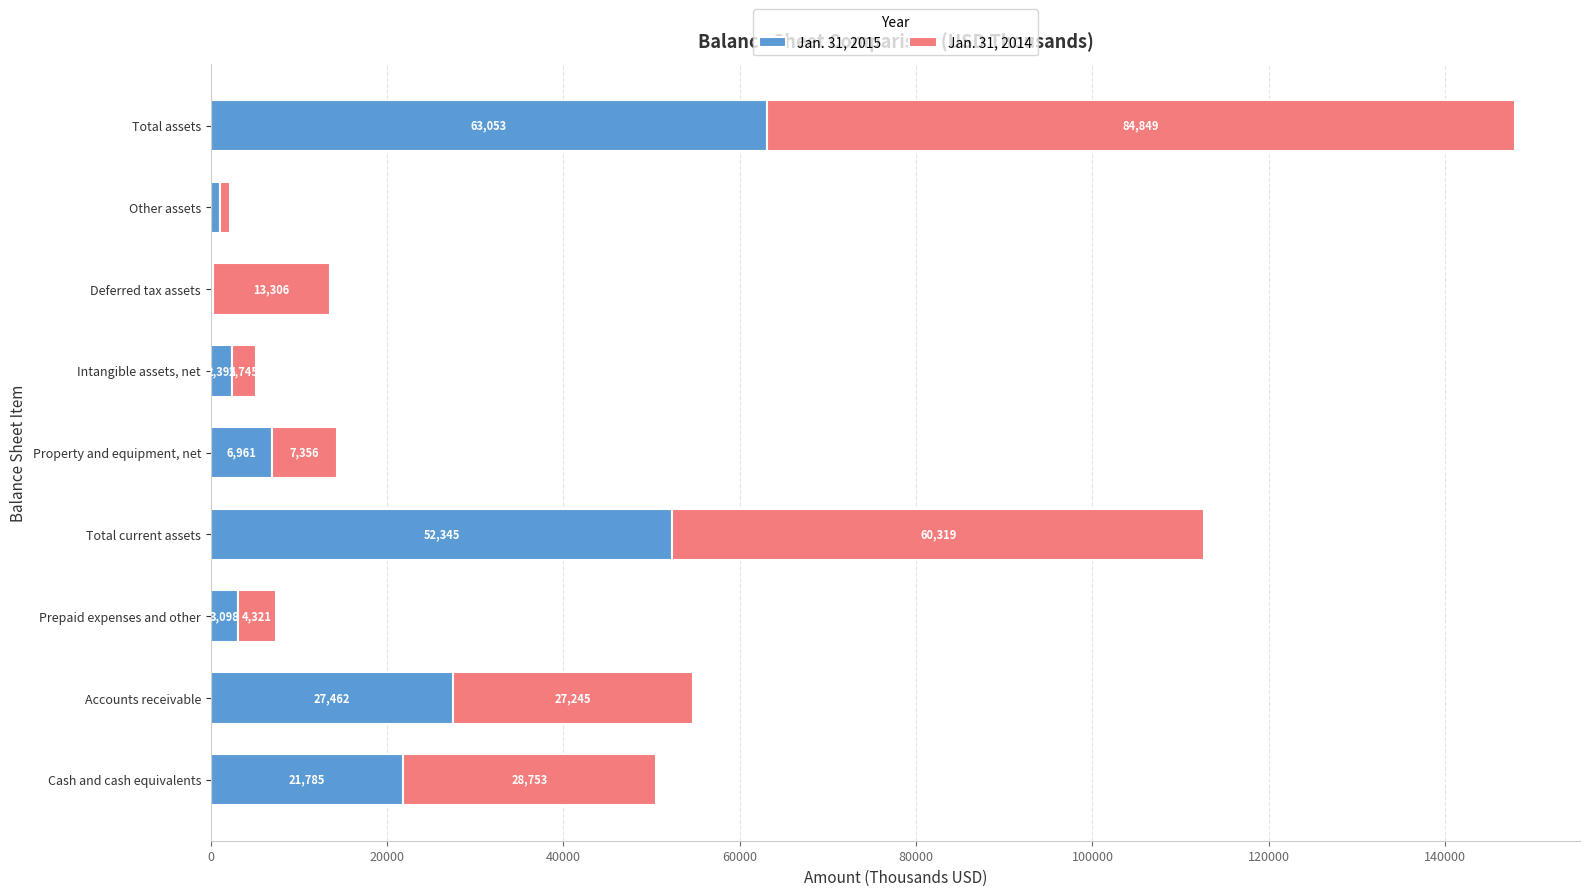

What is the approximate value of Jan. 31, 2015 at Other assets?

1092